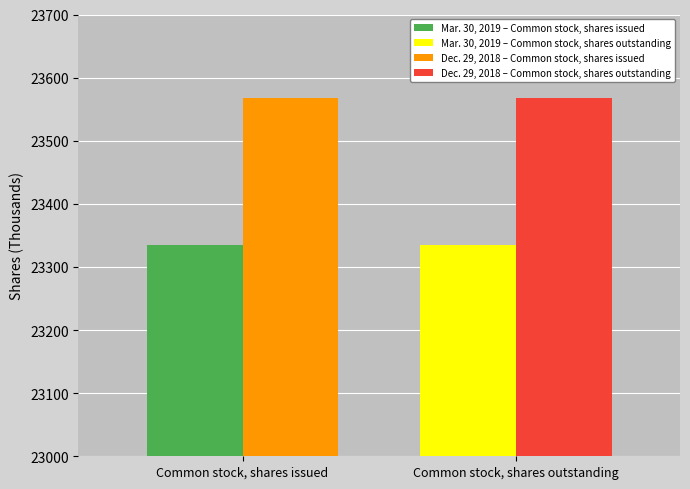

What is the greatest value displayed?

23567